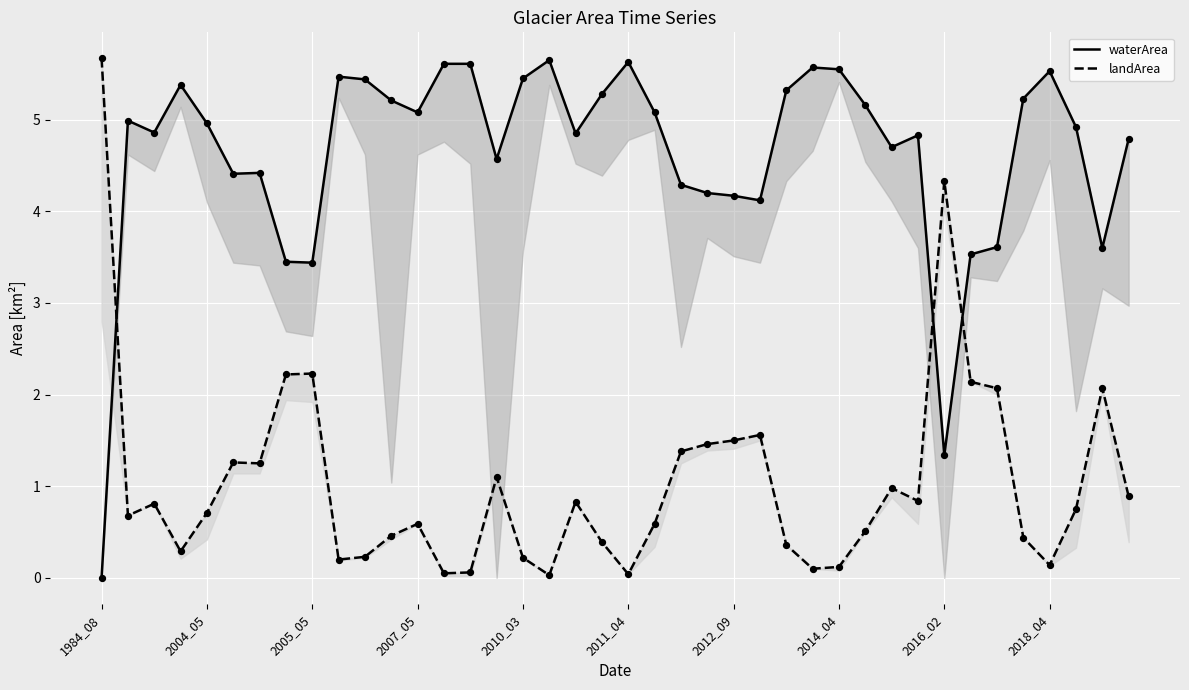

Which series contains the lowest Y value?

waterArea